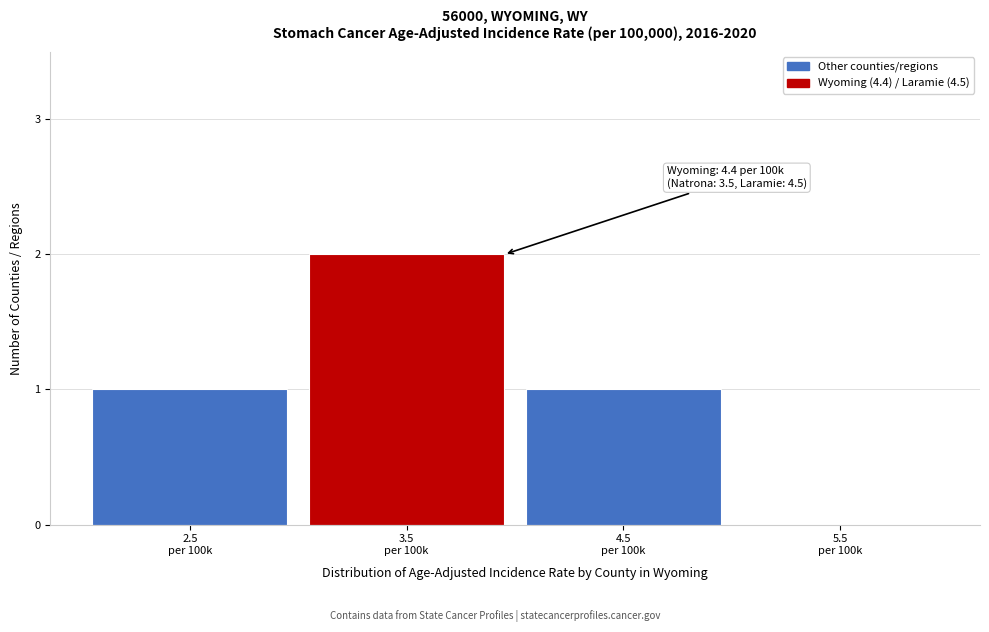

What is the sum of all values?

4